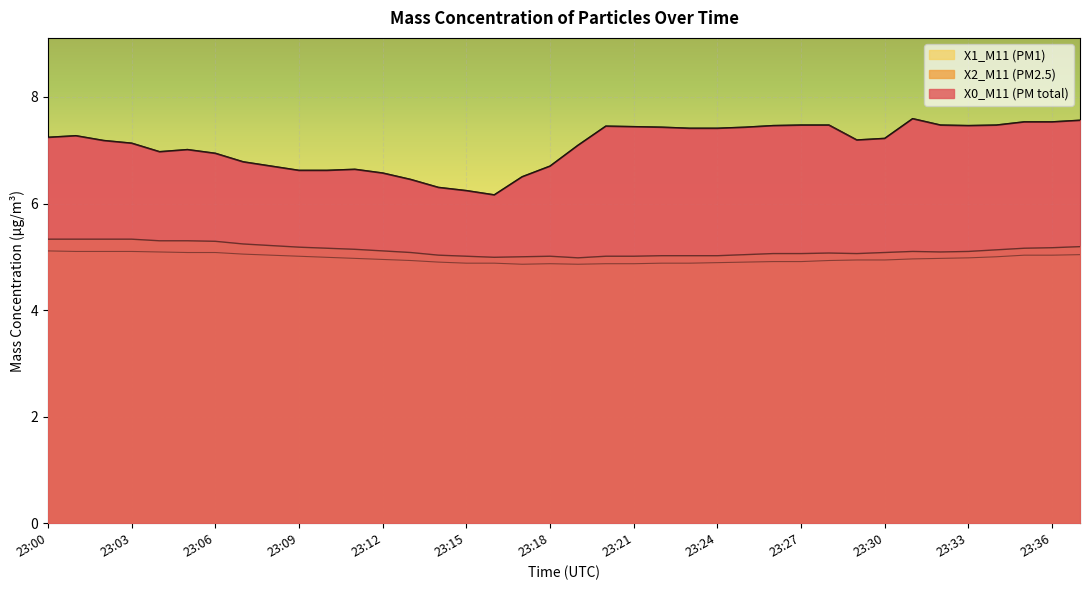

How many lines are shown in the chart?

3